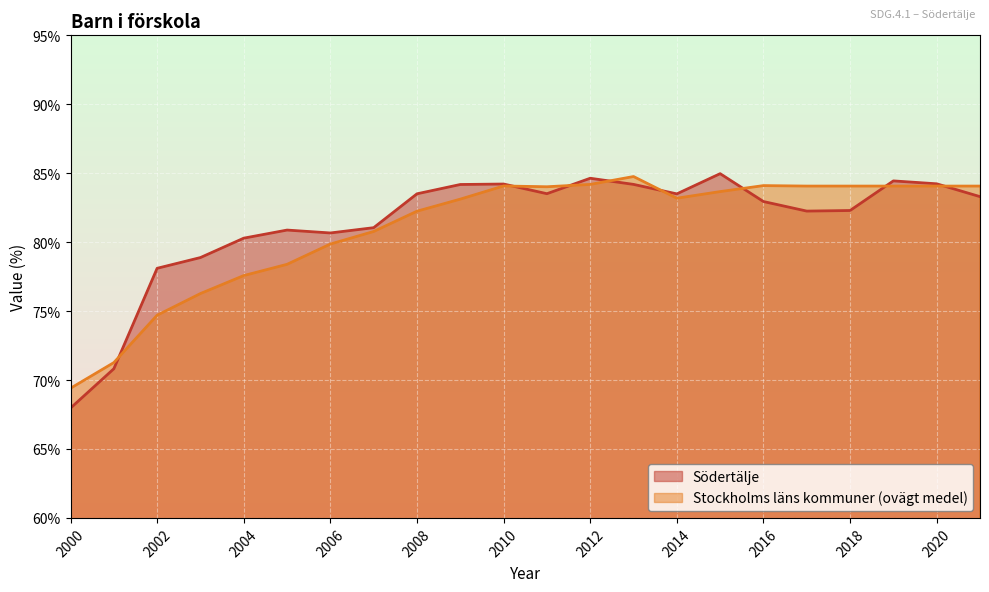

Rank the categories by Stockholms läns kommuner (ovägt medel) value from highest to lowest.

2013, 2012, 2016, 2010, 2017, 2018, 2019, 2020, 2021, 2011, 2015, 2014, 2009, 2008, 2007, 2006, 2005, 2004, 2003, 2002, 2001, 2000